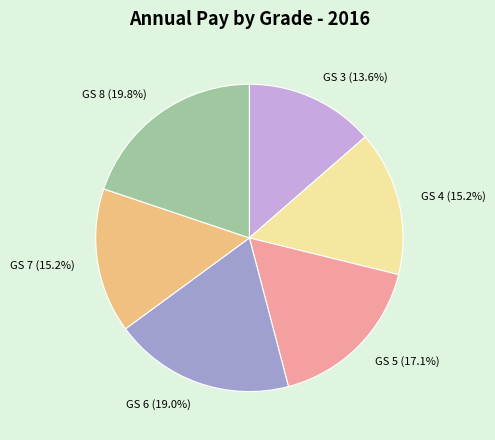

Is it true that GS 5 is 2% of the pie?

False